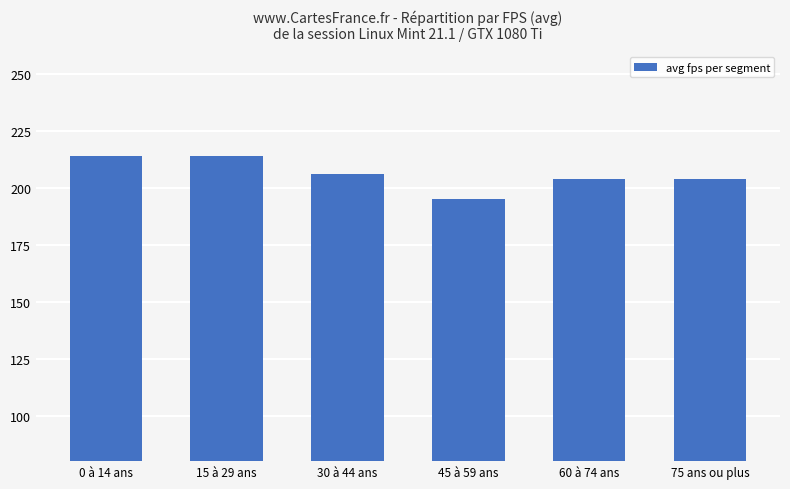

How many data points are less than 206?

3